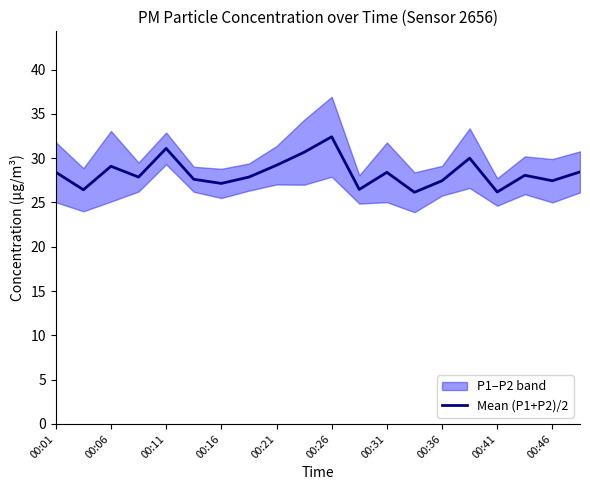

What is the sum of all values?

566.4